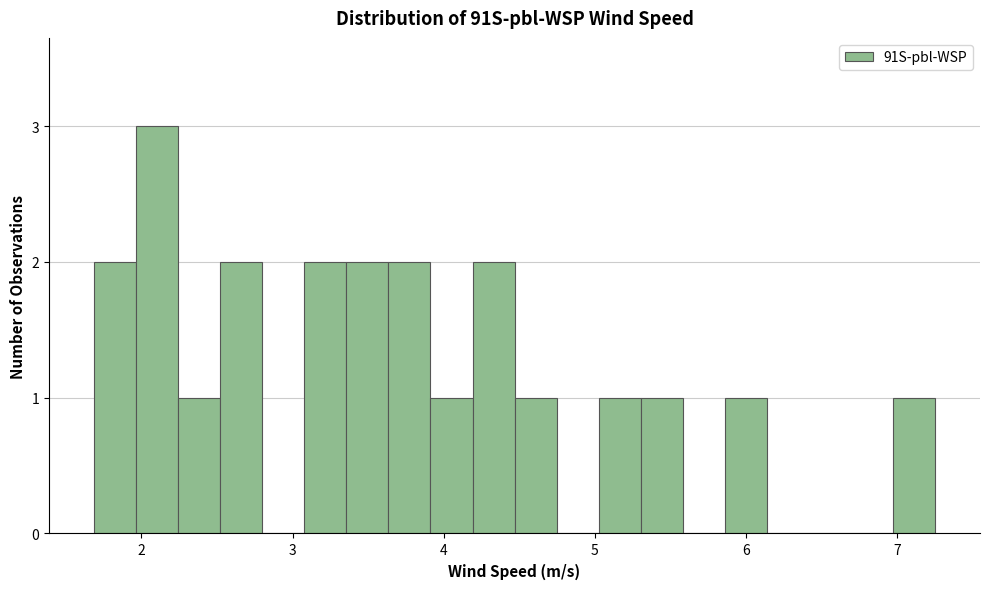

Around what value on the x-axis is the tallest bar? Give the approximate position of its centre, as read against the axis.

2.1